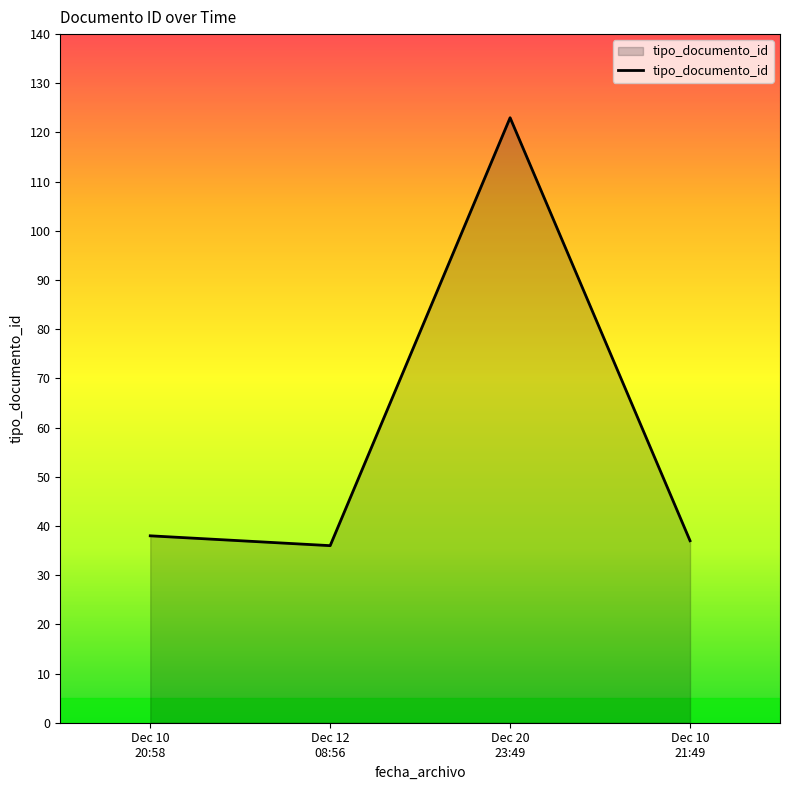

What is the difference between the maximum and second lowest values?

86